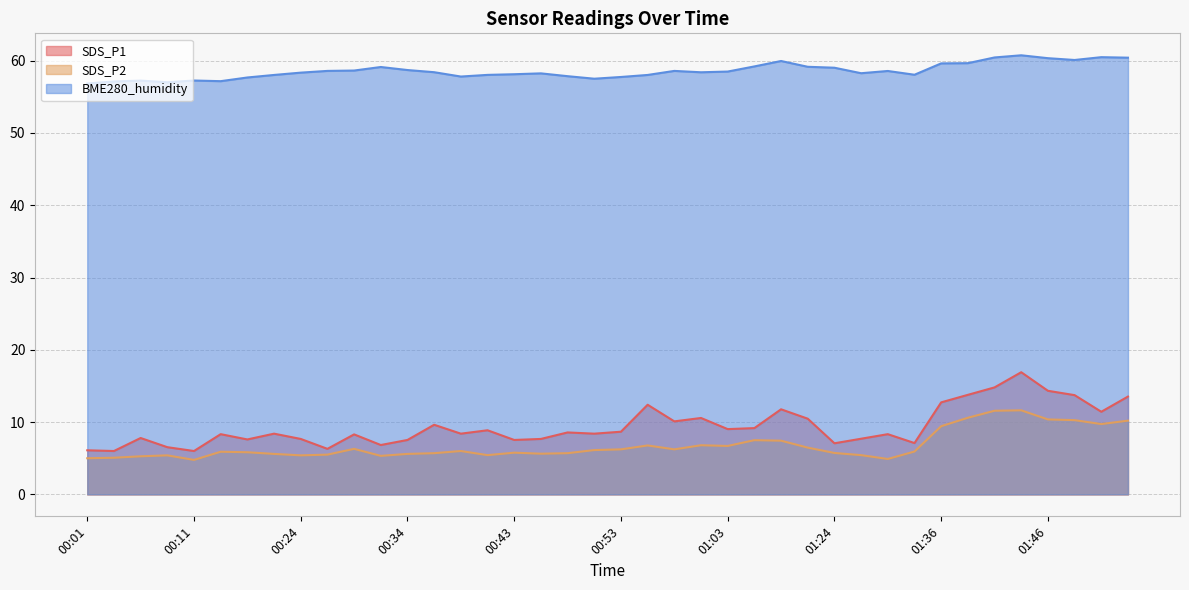

Read the BME280_humidity value at 00:34.

58.7